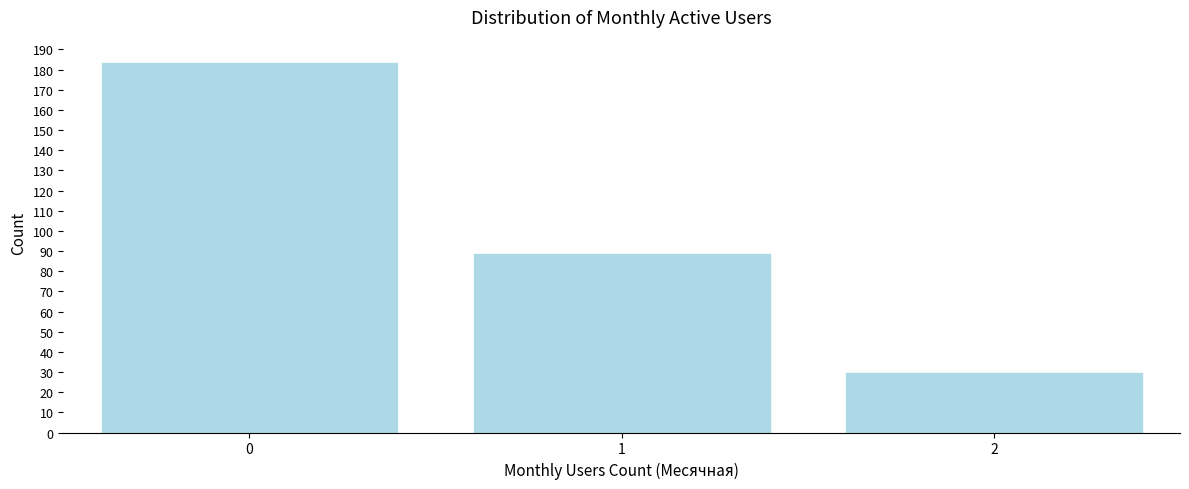

Reading left to right, transcribe all the data shown in this chart.

0=184	1=89	2=30